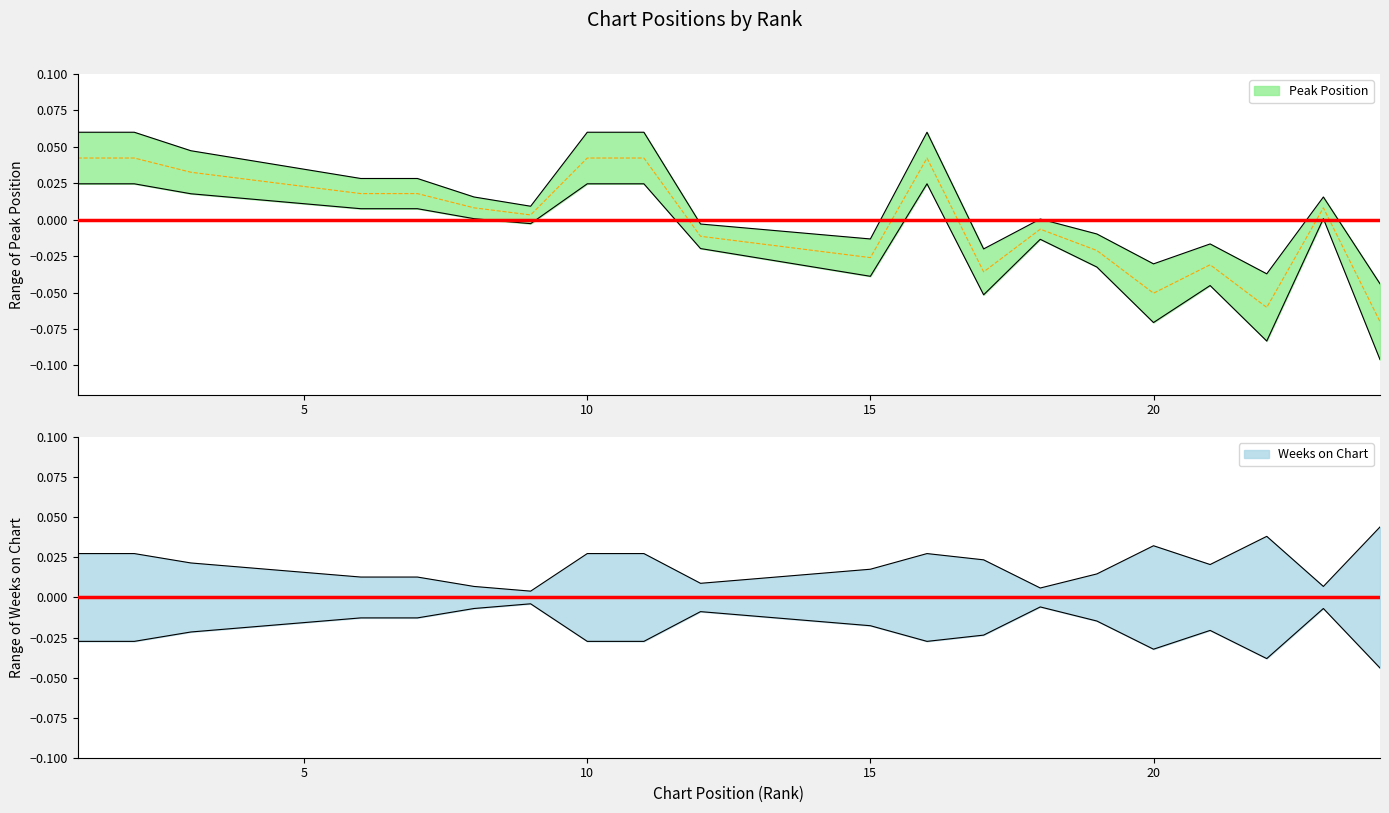

Where is the data nearest to the value 0?

9